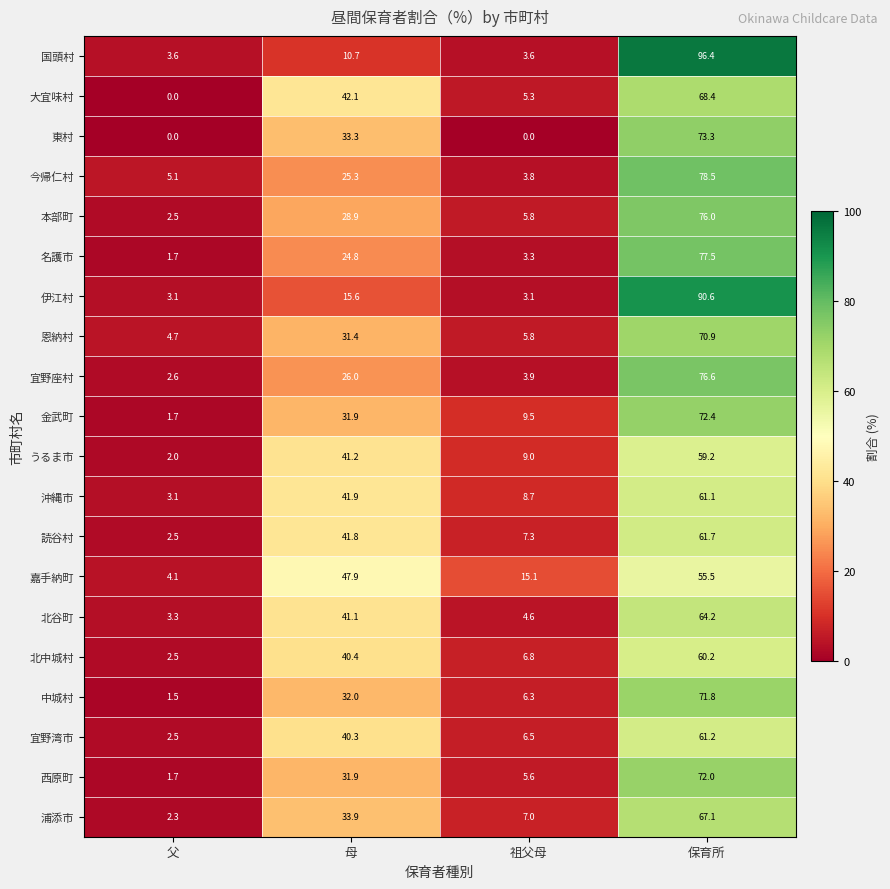

What is the difference between the 恩納村 values at 母 and 保育所?

39.5